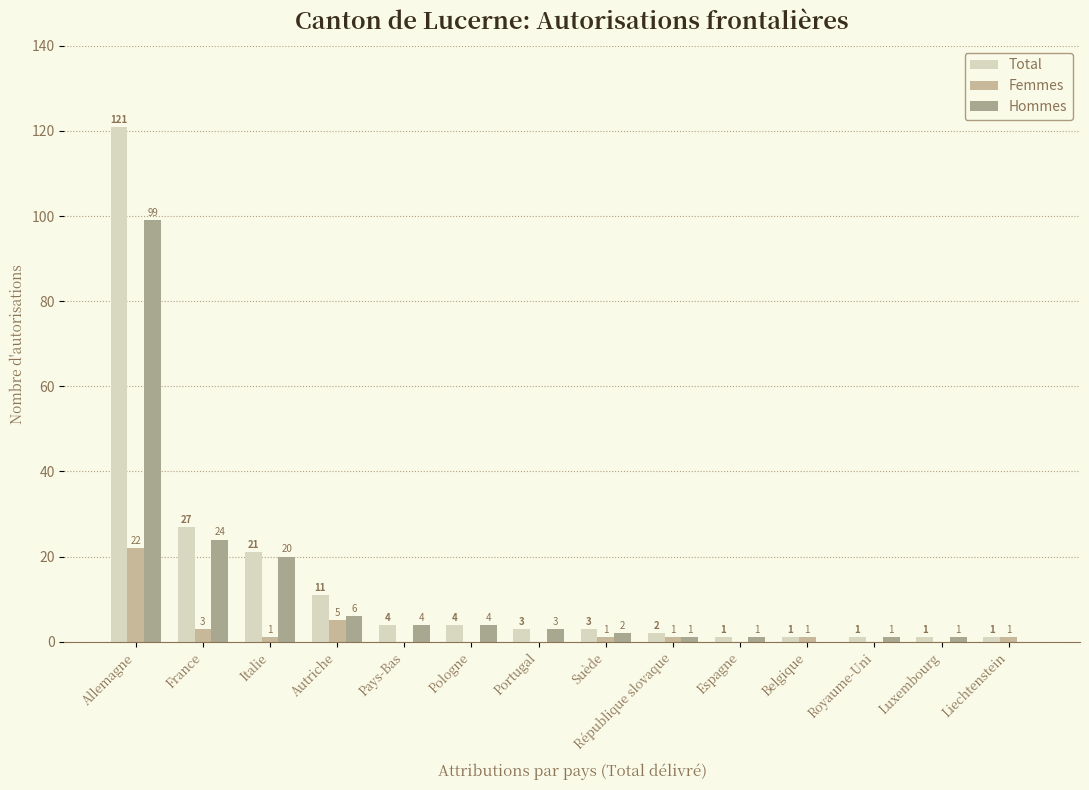

Which series has the largest total across all categories?

Total